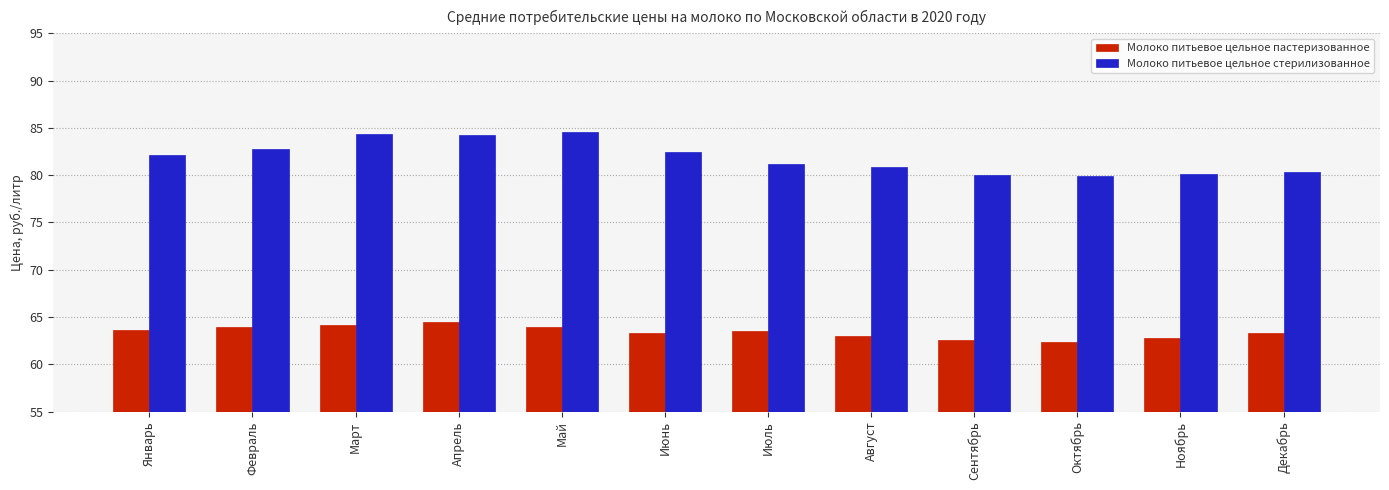

What is the average value of the Молоко питьевое цельное стерилизованное series?

81.9